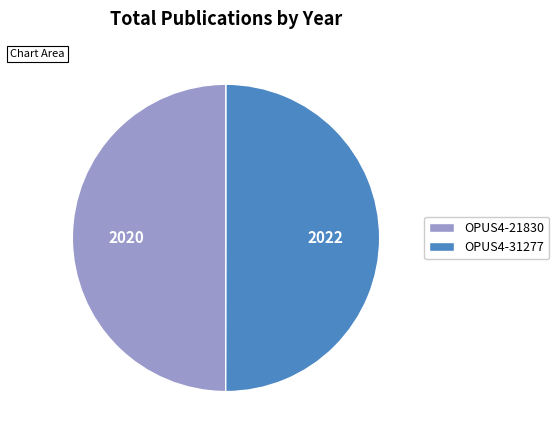

Is it true that OPUS4-21830 is 50% of the pie?

True